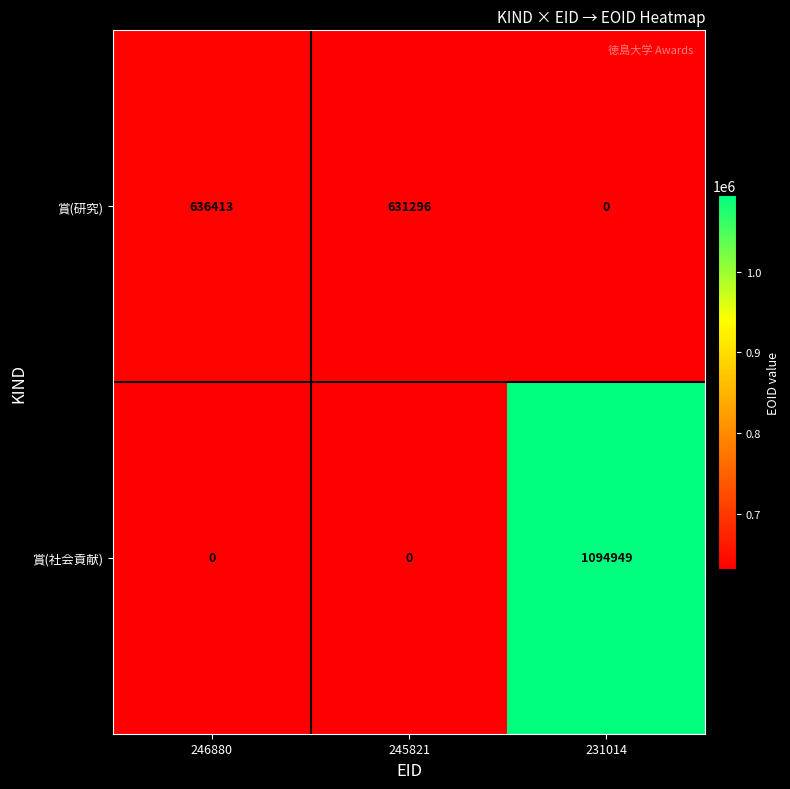

How many positive values does the 賞(研究) series have?

2